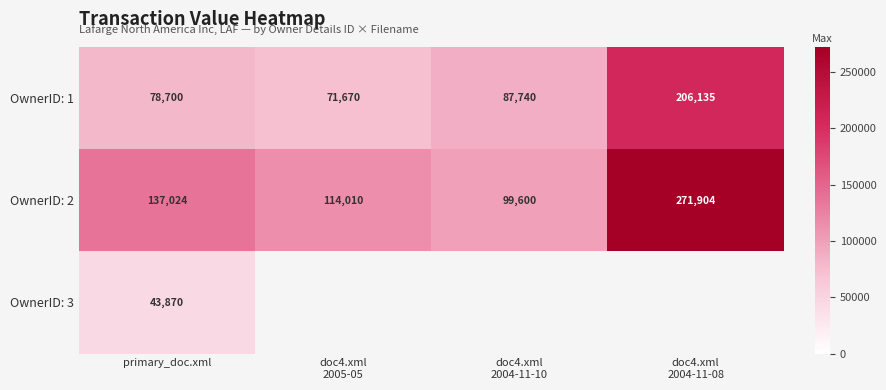

What is the difference between the maximum and minimum values in the OwnerID: 1 series?

134465